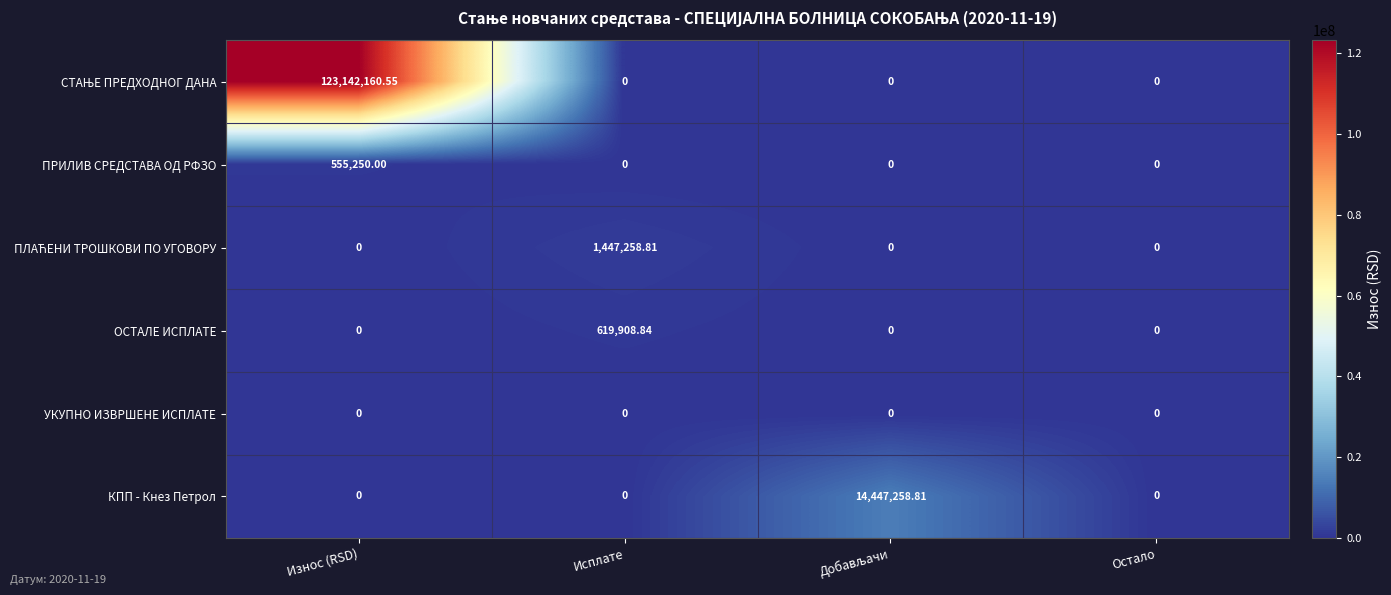

At which category is the sum across all series the highest?

Износ (RSD)